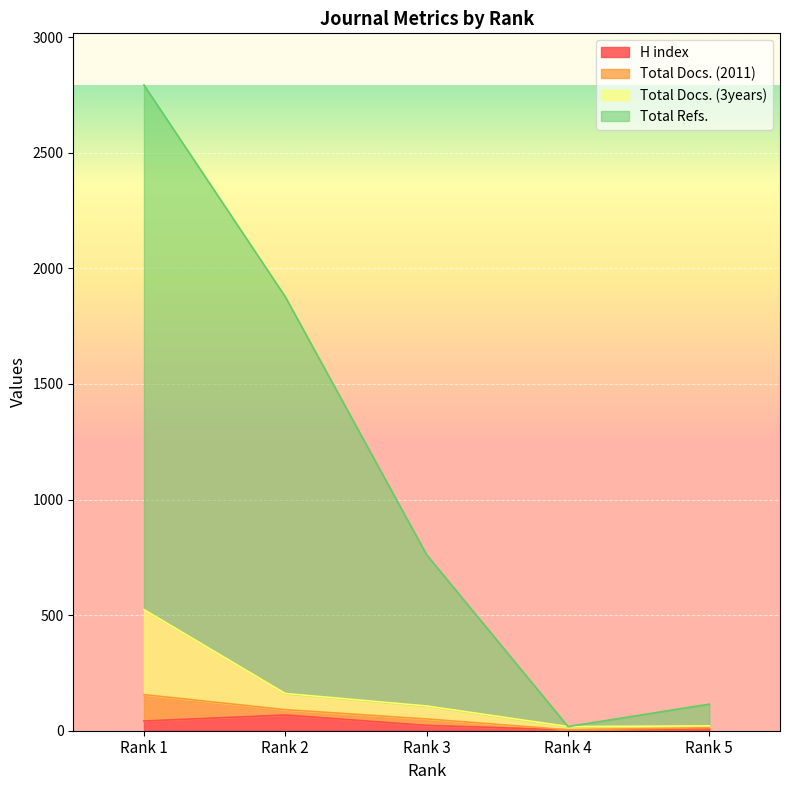

How many categories are shown in the chart?

5